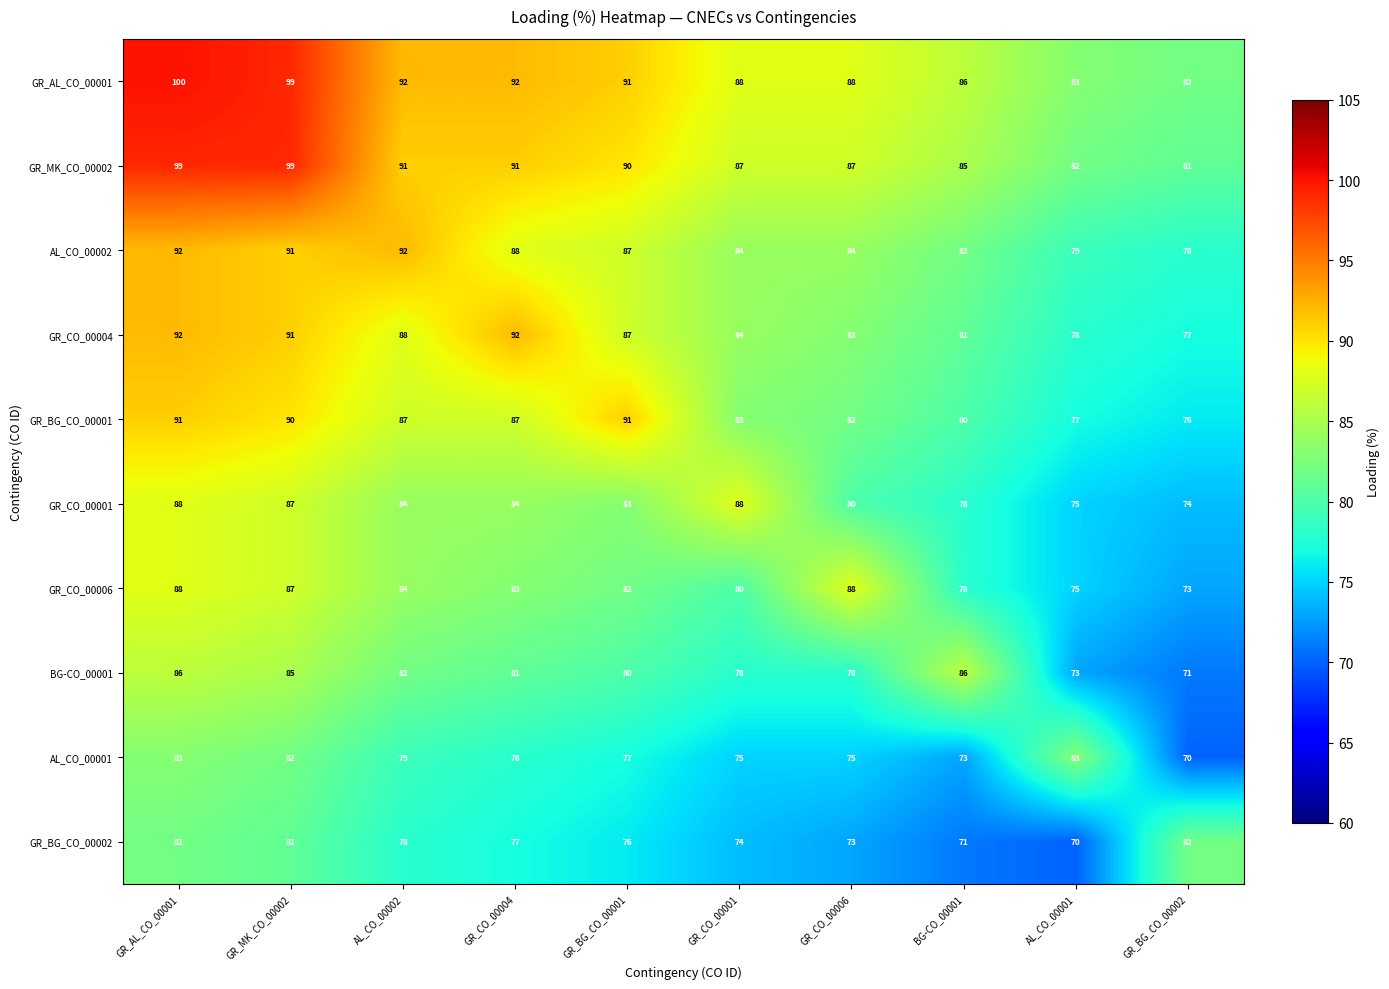

What is the average value of the GR_MK_CO_00002 series?

89